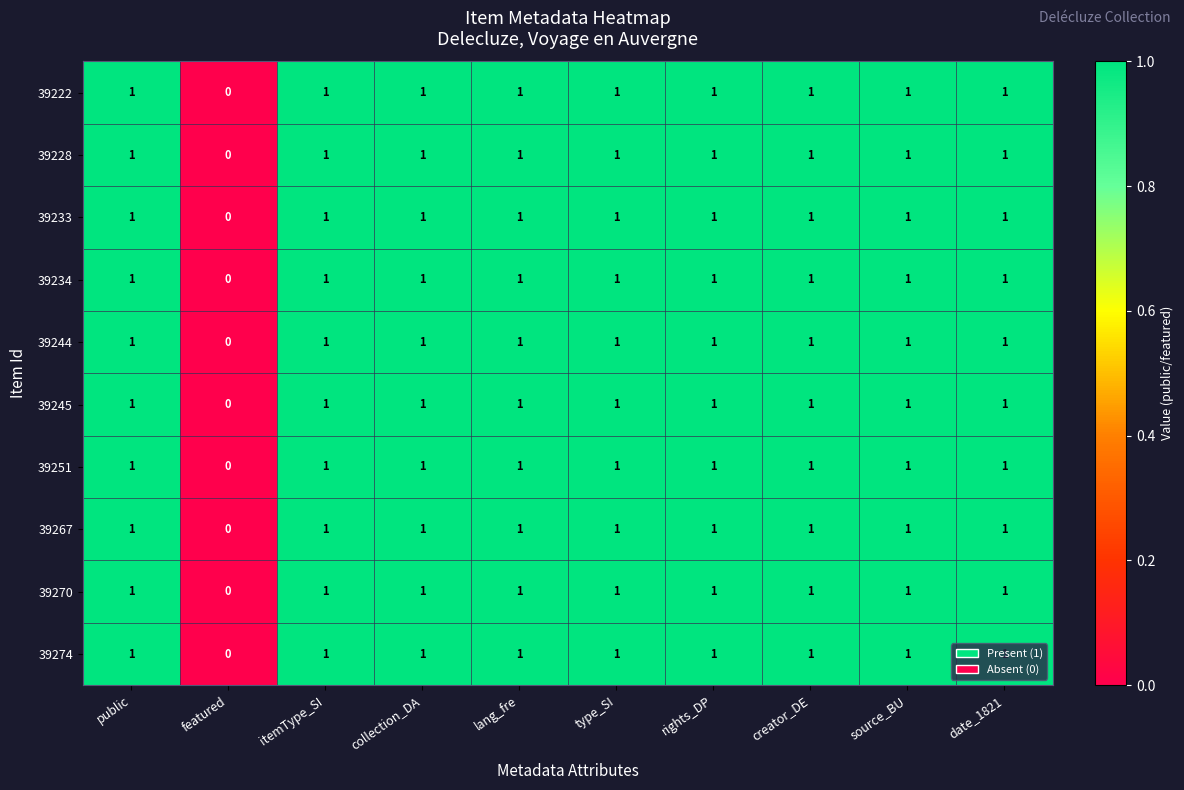

True or false: 39222 has a value of 2 at itemType_SI.

False